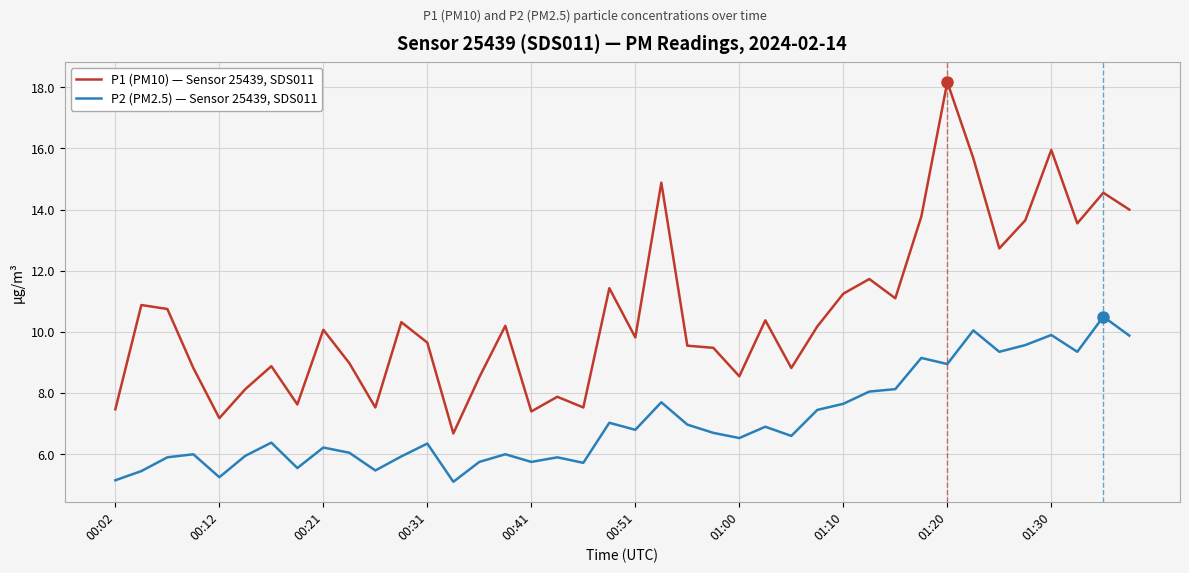

Which series has the largest total across all categories?

P1 (PM10) — Sensor 25439, SDS011